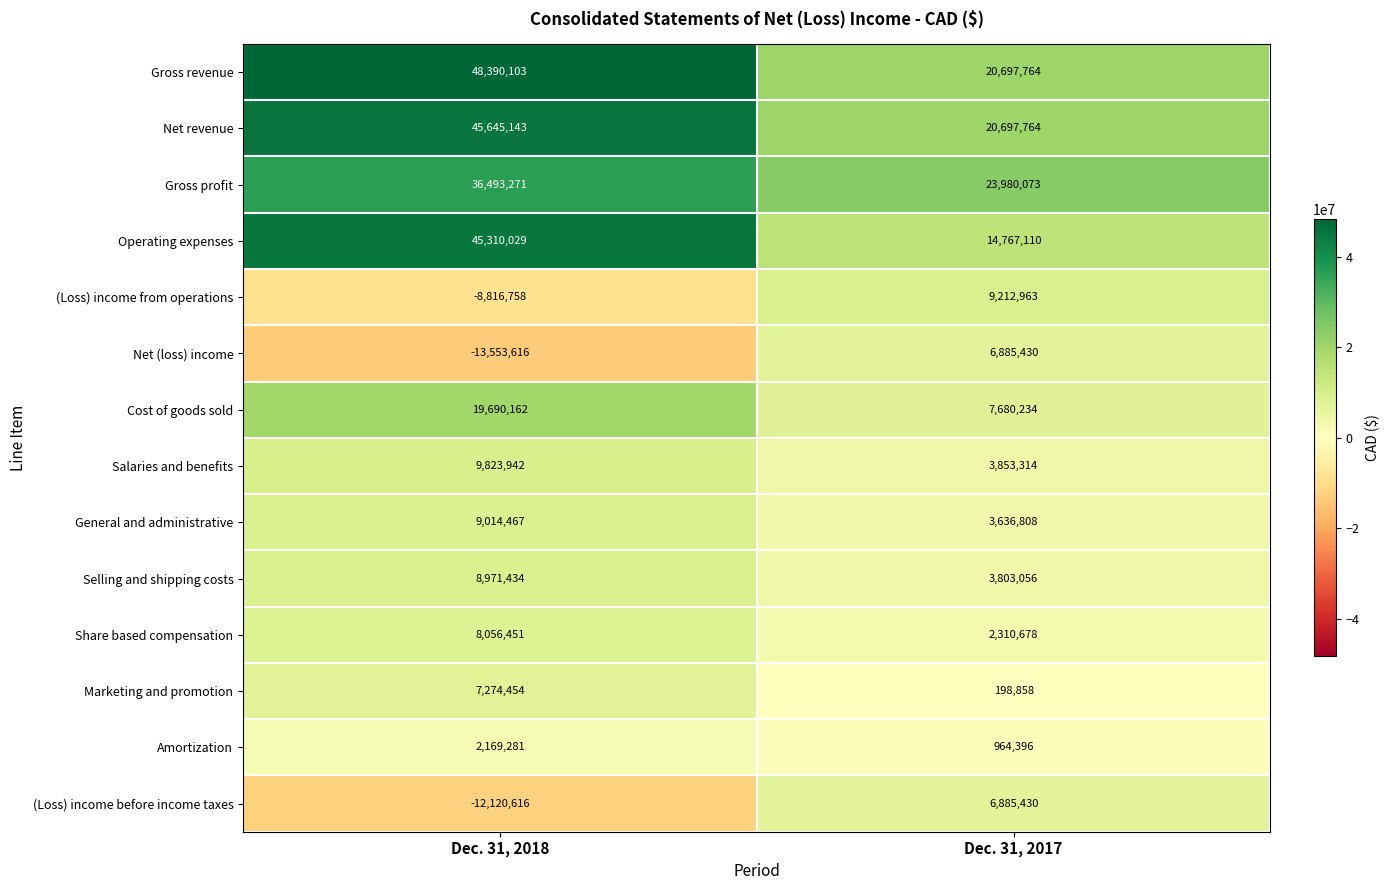

What is the spread (max minus min) of values at Dec. 31, 2018?

61943719